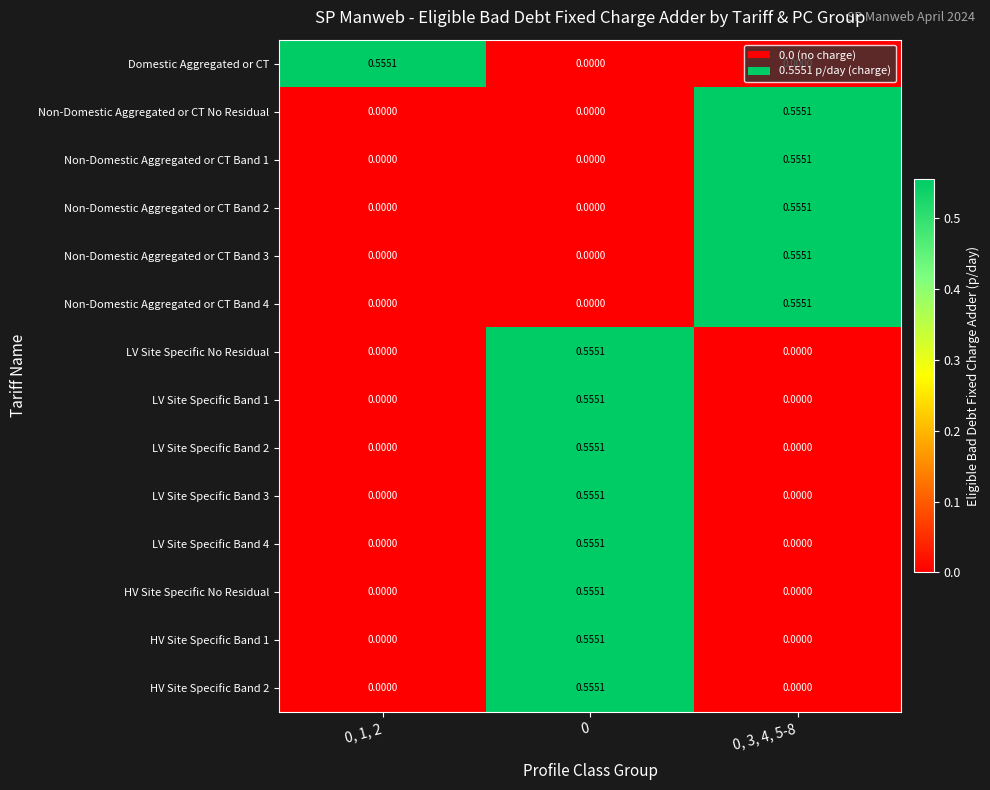

What is the total value across all series at 0, 1, 2?

0.6